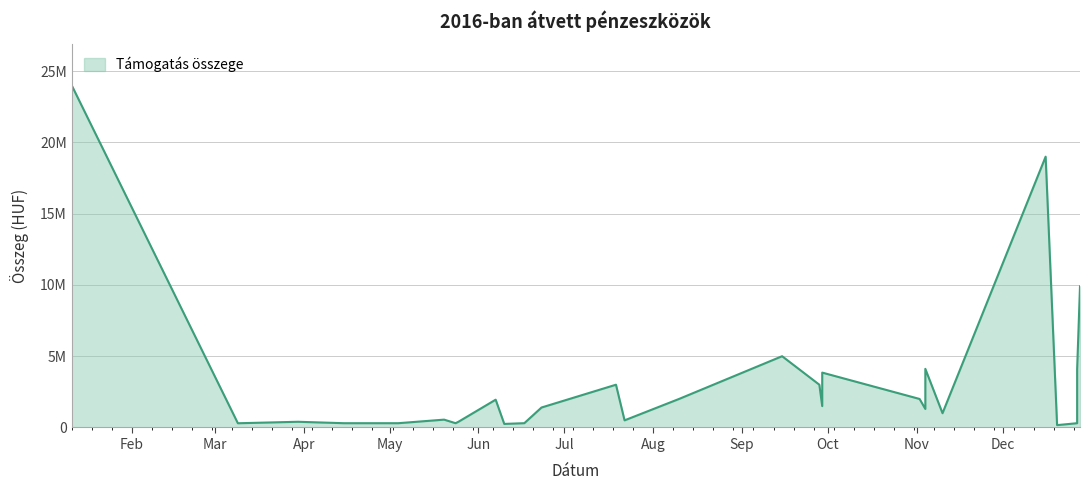

Reading left to right, list all the values displayed in this chart.

24000000	296120	400000	300000	300000	550000	300000	400000	1950000	250000	300000	1400000	3000000	500000	2000000	5000000	3000000	1500000	3850000	2000000	1300000	4113890	1000000	19000000	164890	300000	600000	4100000	9900000